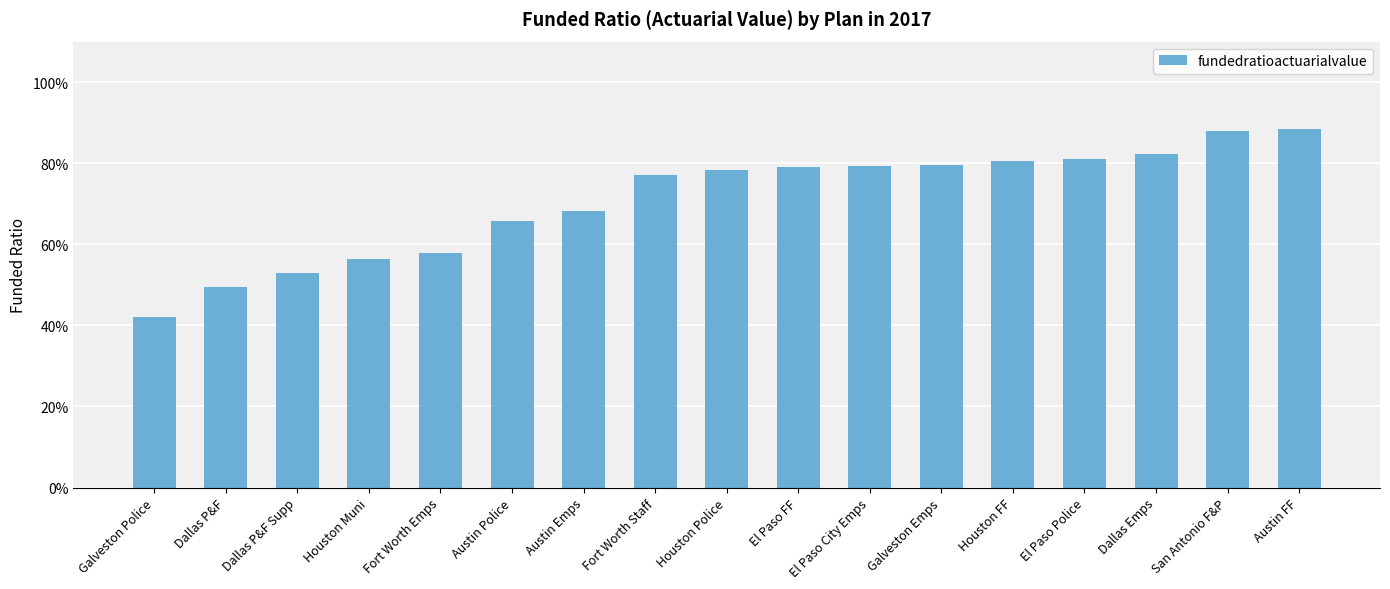

What is the difference between the maximum and minimum values?

0.5